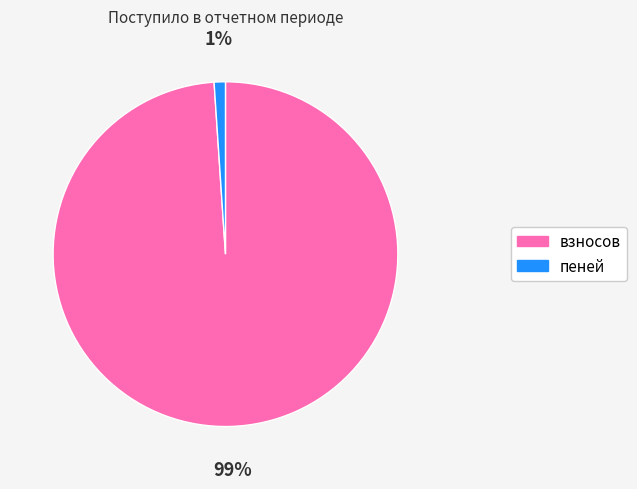

To the nearest percent, what is the difference between the взносов and пеней slice percentages?

98%